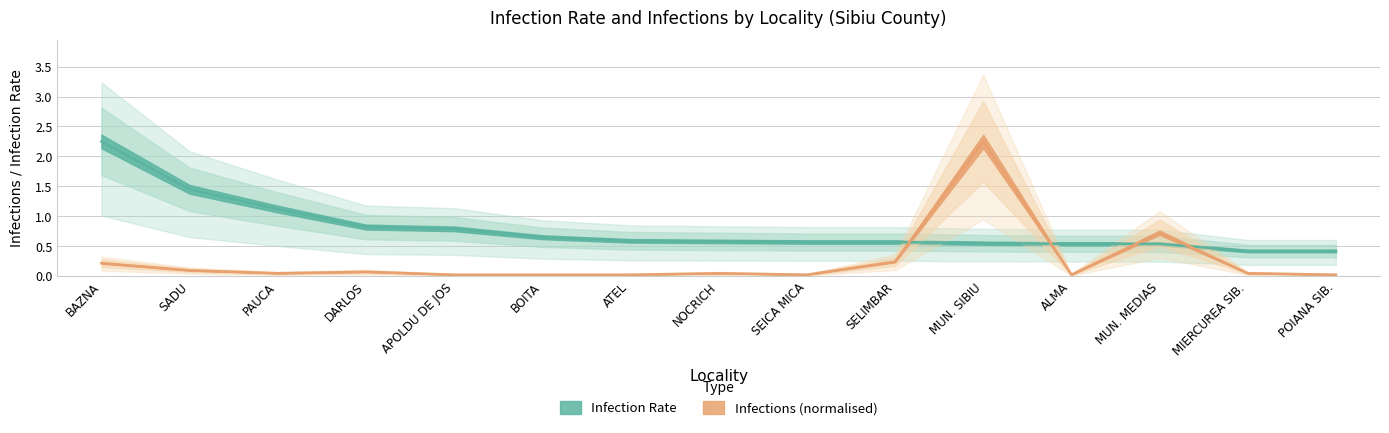

In population, how many points are lower than both neighbors (excluding endpoints)?

3